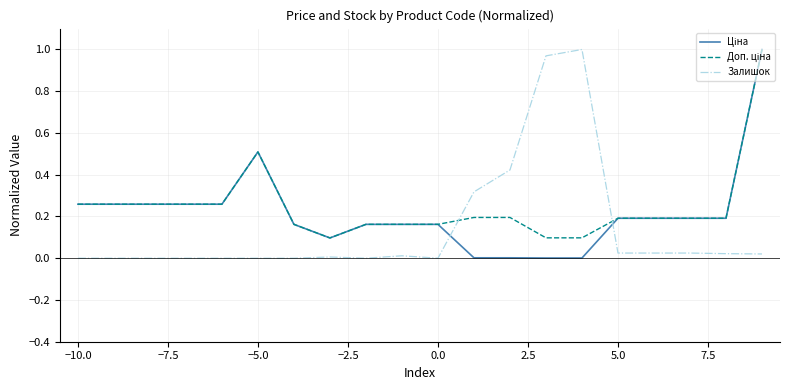

At how many categories does at least one series exceed 0?

20